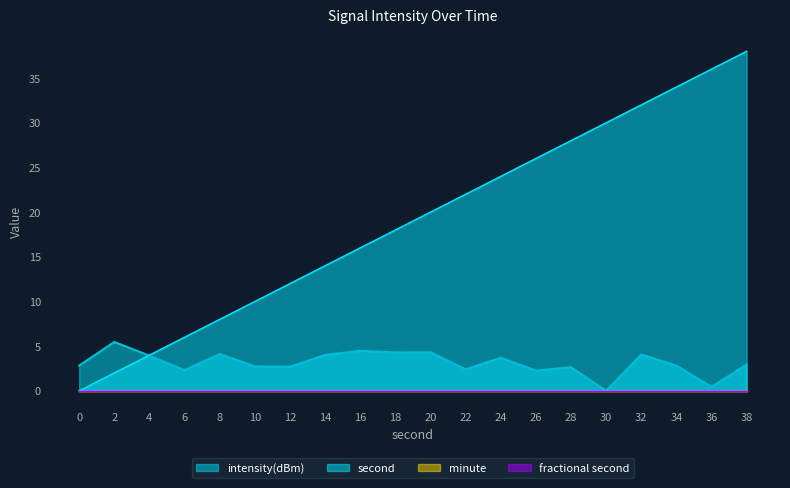

Which series has the largest total across all categories?

second